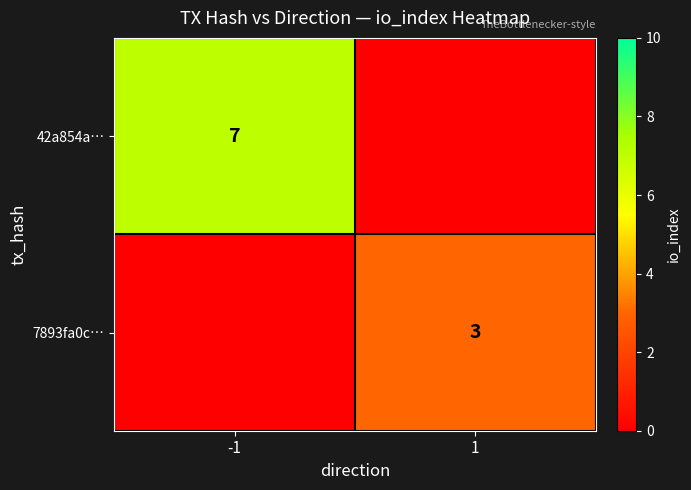

Is it true that 7893fa0c… equals 1 at 1?

False